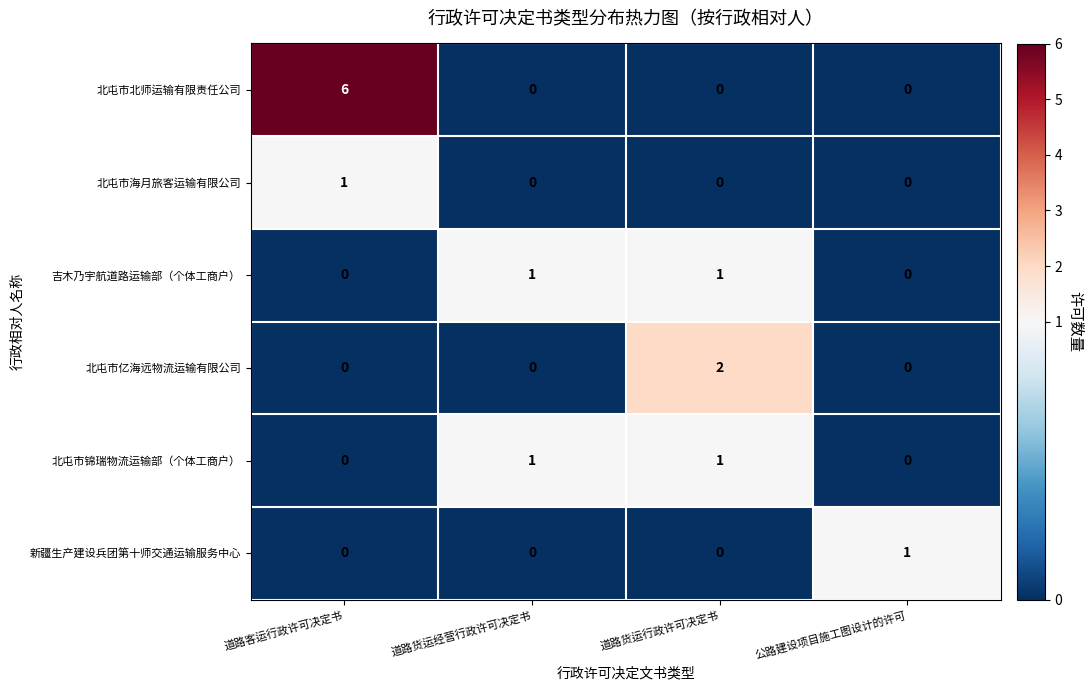

How many 北屯市亿海远物流运输有限公司 values are between 0 and 2?

4